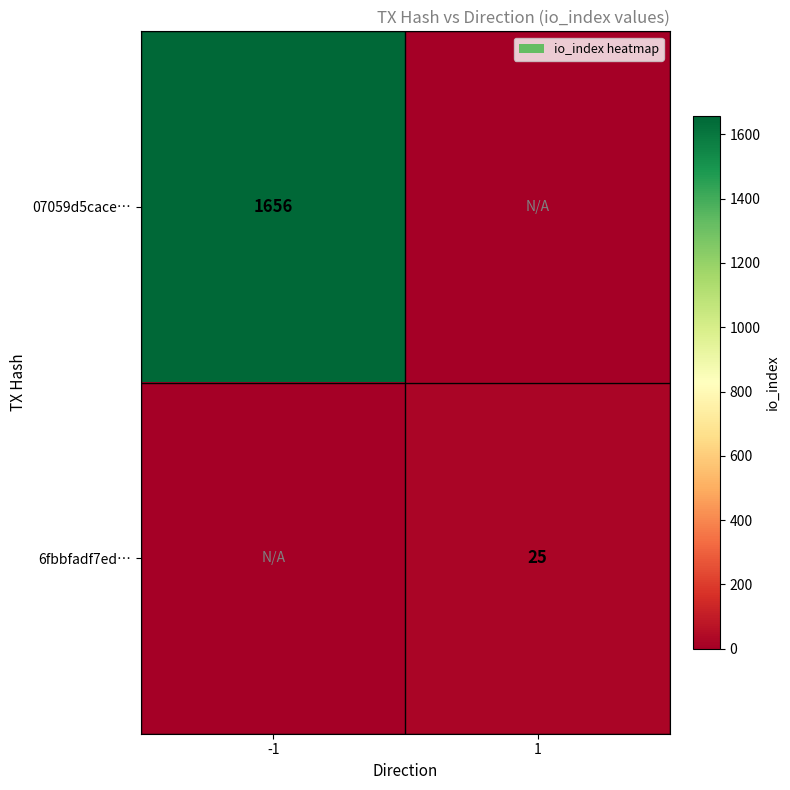

The 6fbbfadf7ed… series shows 34 at 1. True or false?

False